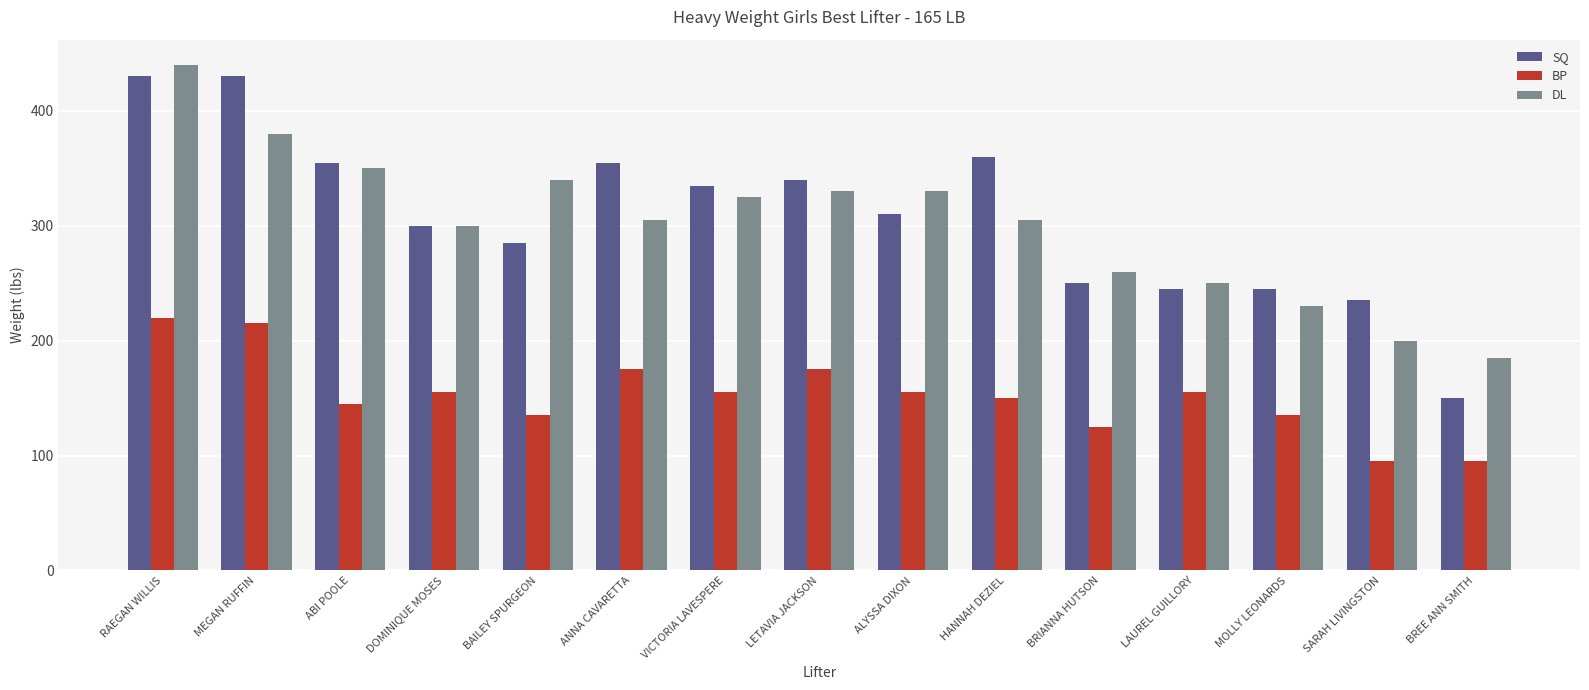

True or false: SQ has a value of 300 at MEGAN RUFFIN.

False